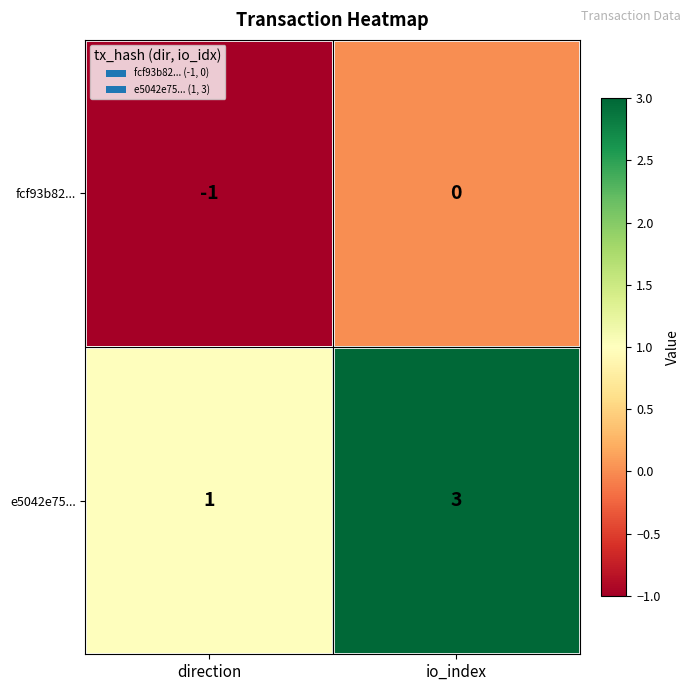

Reading right to left, extract all data points from this chart.

fcf93b82...: 0	-1
e5042e75...: 3	1